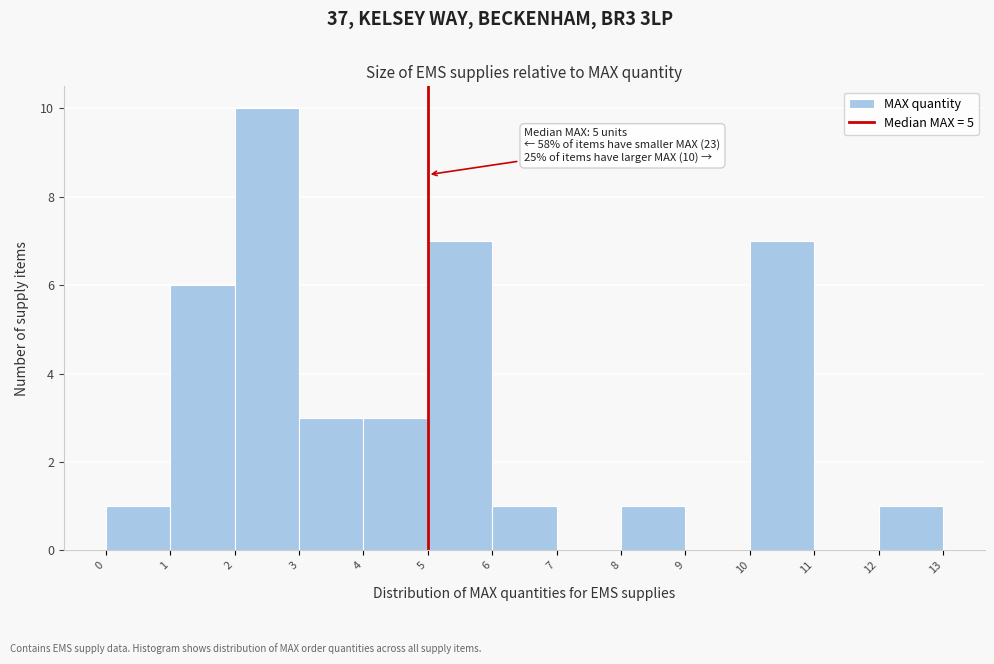

Over which range of the x-axis is the bar tallest?

2 to 3